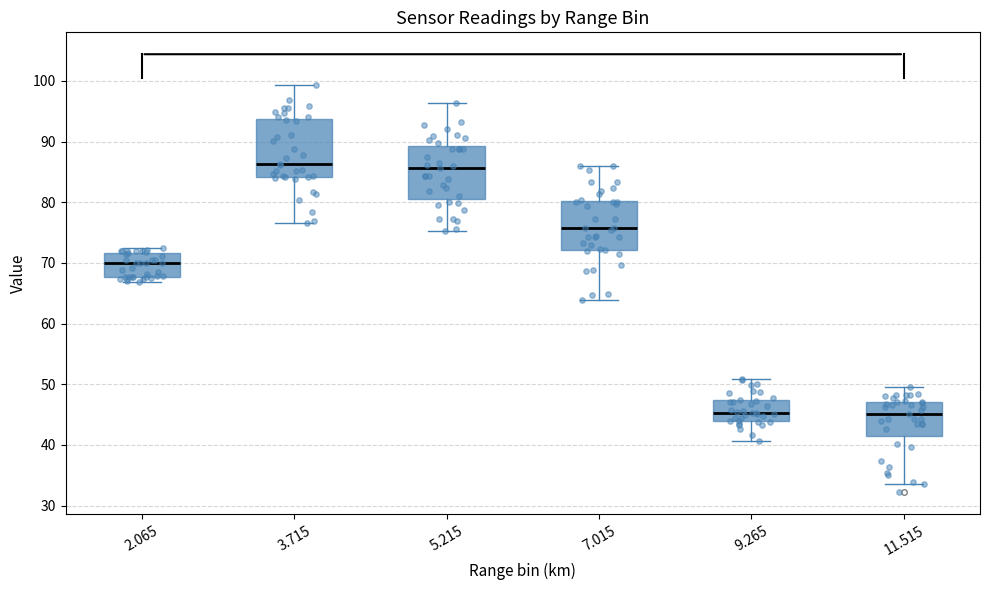

Reading left to right, read every box against the y-axis: the position of its median line, the range the box covers, and the ends of its whiskers. The values are not printed on the chart, so give them approximately, as read against the axis.

2.065: median 70, box 68 to 72, whiskers 67 to 72 (just above the box's upper edge)
3.715: median 86, box 84 to 94, whiskers 77 to 99
5.215: median 86, box 81 to 89, whiskers 75 to 96
7.015: median 76, box 72 to 80, whiskers 64 to 86
9.265: median 45, box 44 to 47, whiskers 41 to 51
11.515: median 45, box 41 to 47, whiskers 34 to 50